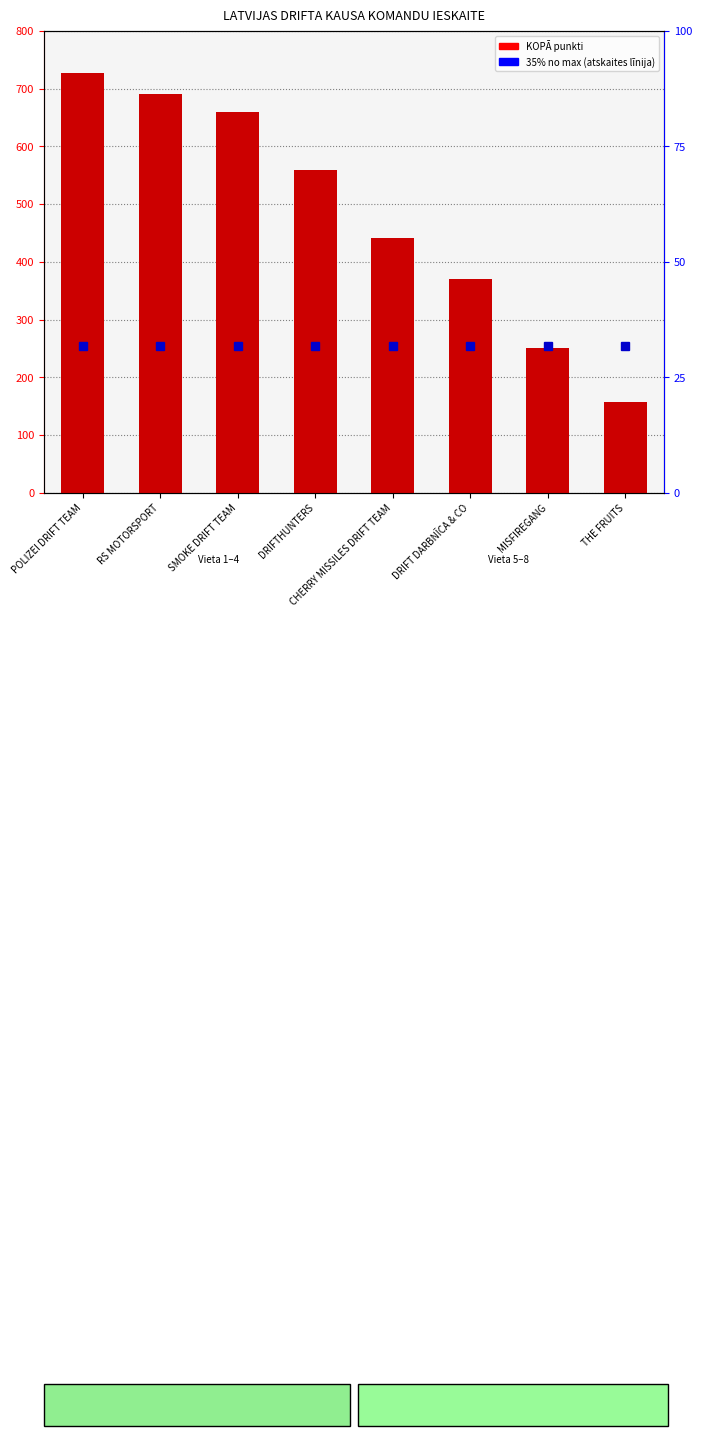

What is the change in value from CHERRY MISSILES DRIFT TEAM to DRIFT DARBNĪCA & CO?

-70.6